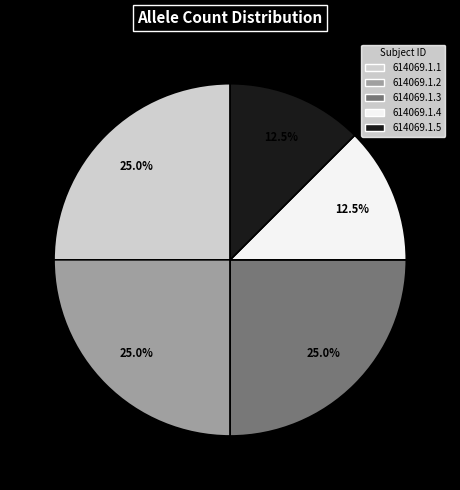

Is 614069.1.1 the majority of the pie?

No